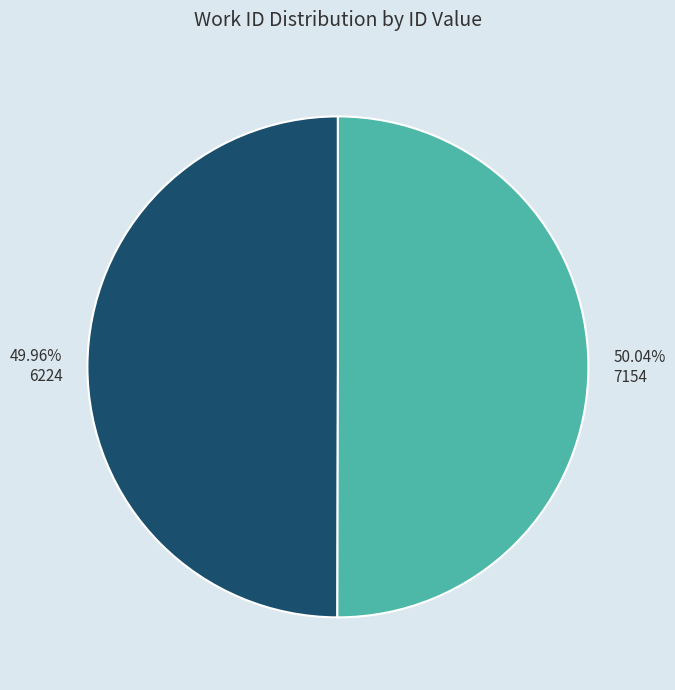

How much of the chart is everything except 7154?

50.0%